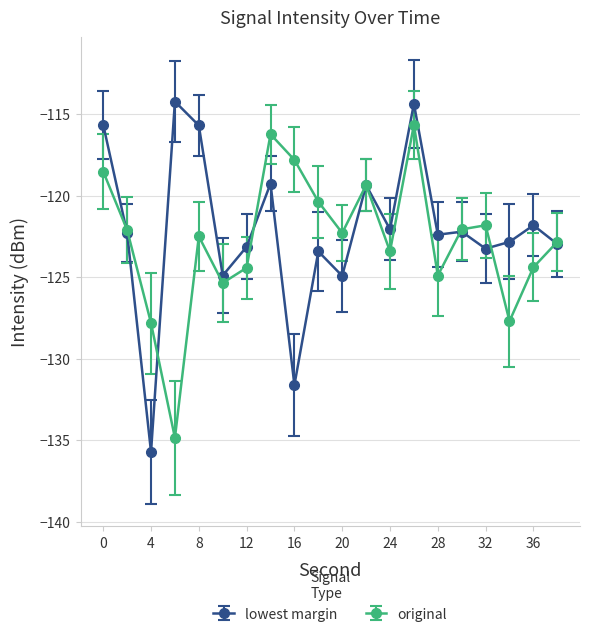

Which series has the largest range (max minus min)?

lowest margin